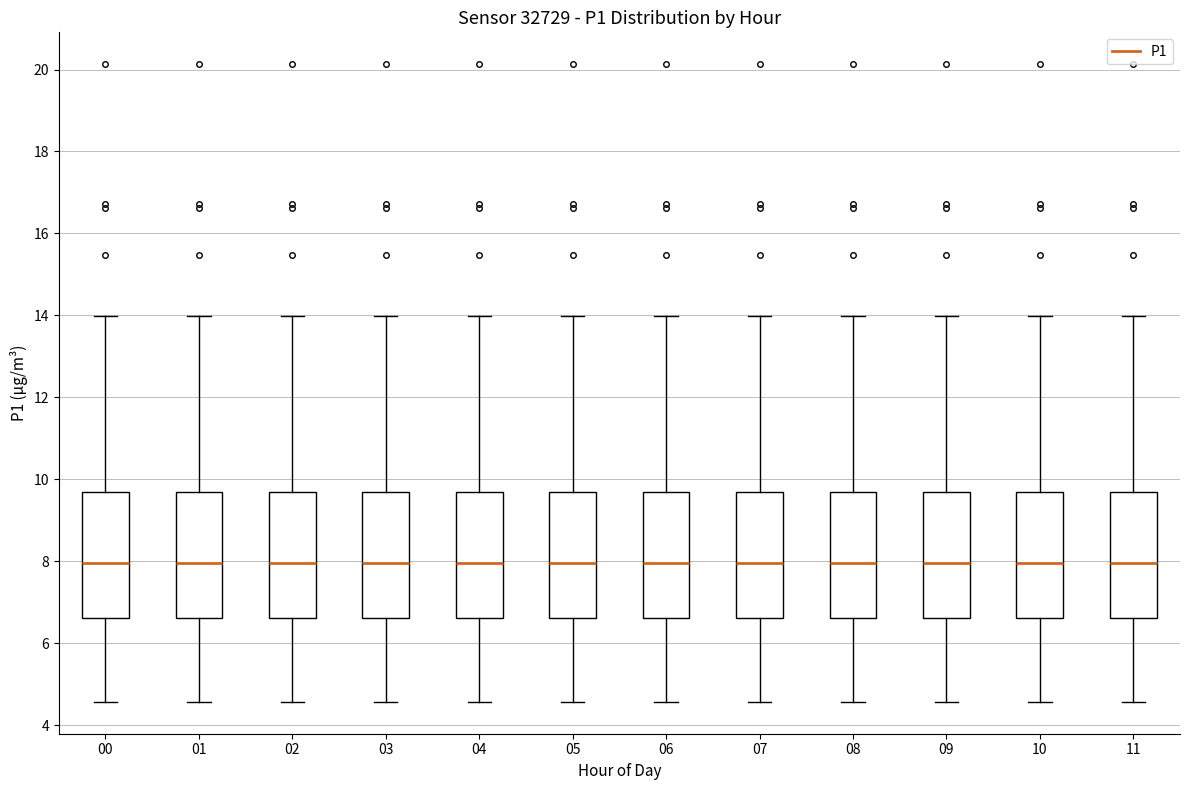

Where does the upper whisker of the box at x = 02 end on the y-axis? The values are not printed on the chart, so give them approximately, as read against the axis.

14.0